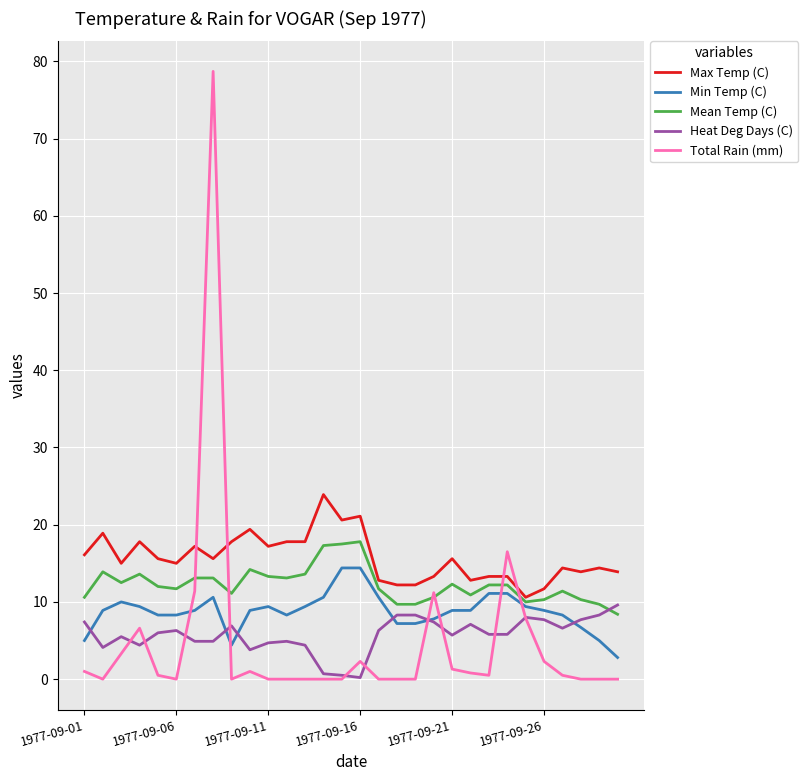

What is the difference between the second highest and minimum values in the Max Temp (C) series?

10.5